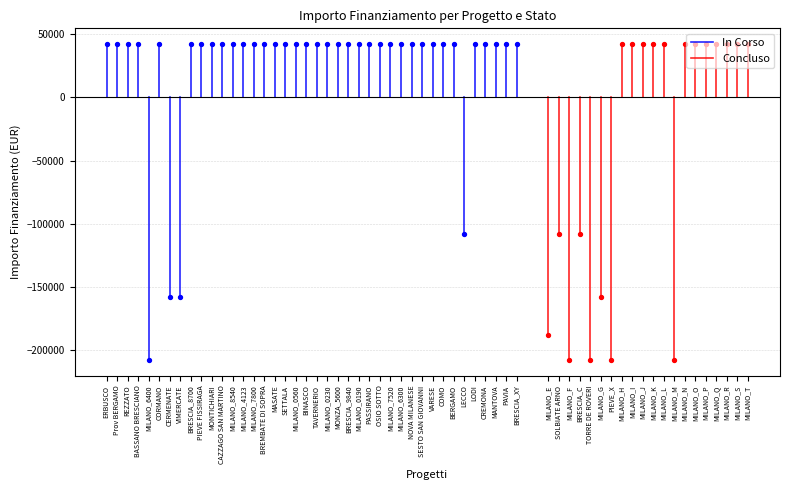

Which series has the widest spread of Y values?

Concluso